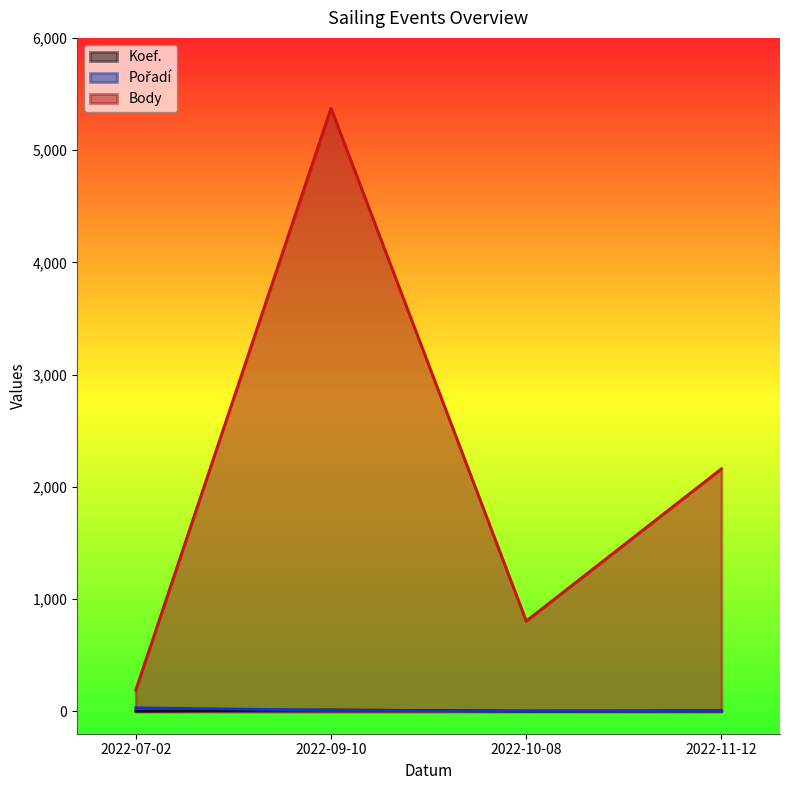

True or false: Body has a value of 310 at 2022-10-08.

False